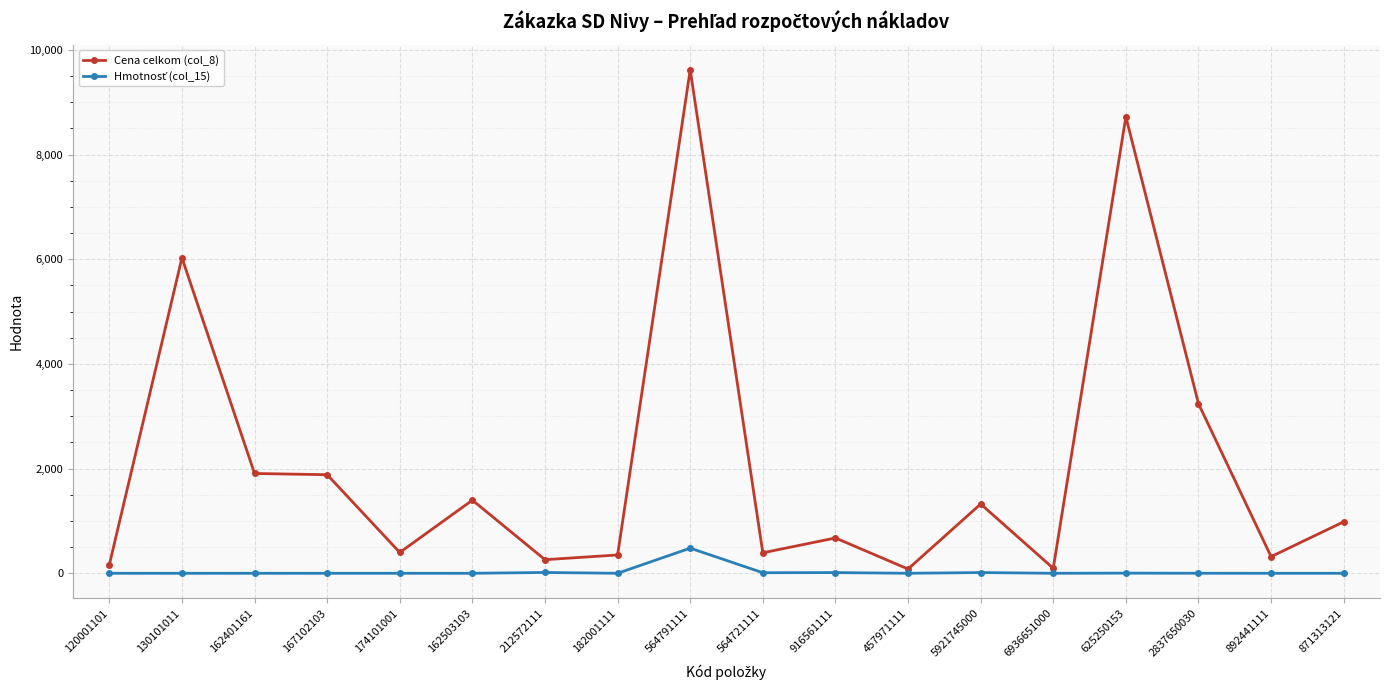

How many data points in Cena celkom (col_8) are less than 984?

9